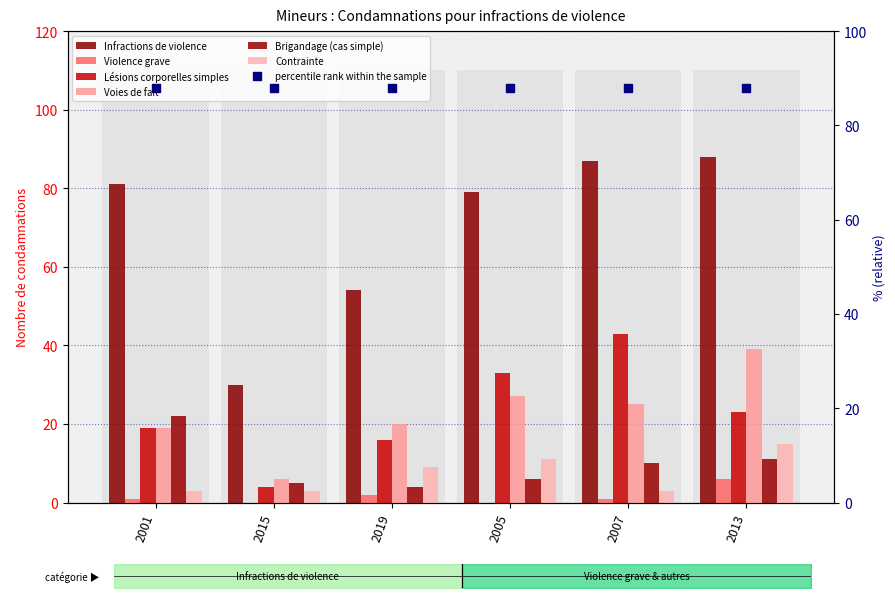

Is the value of Brigandage (cas simple) at 2001 greater than the value of Contrainte at 2019?

Yes